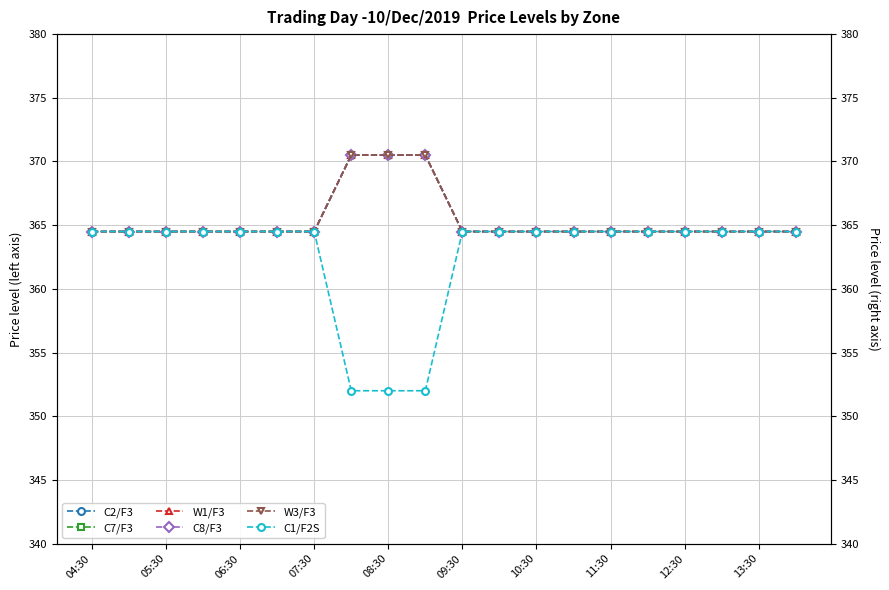

What is the average value of the C7/F3 series?

365.4